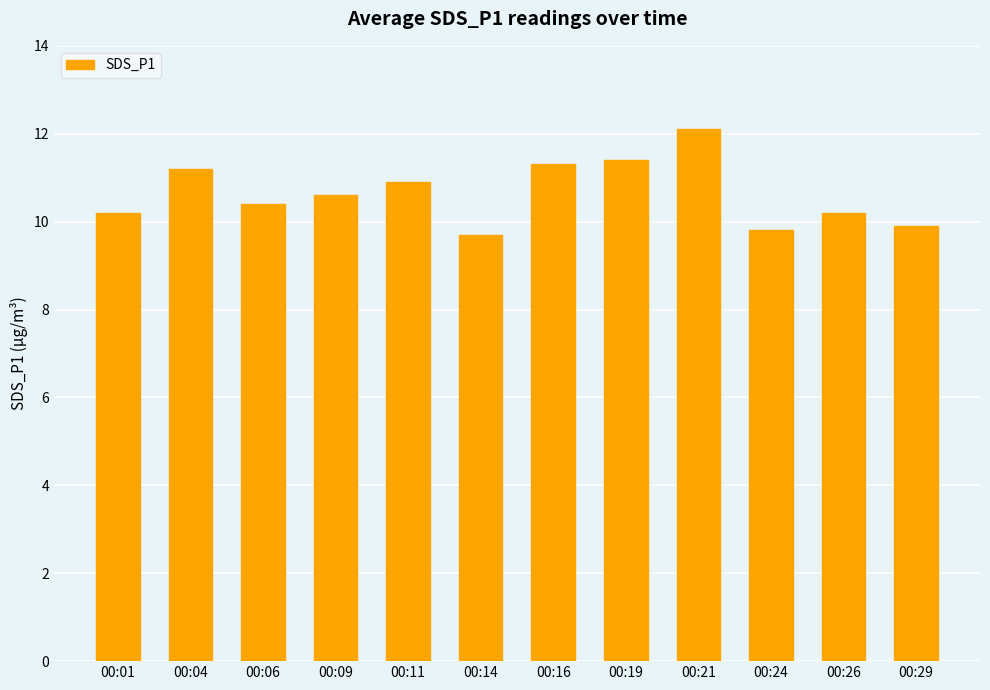

What is the sum of all values?

127.7